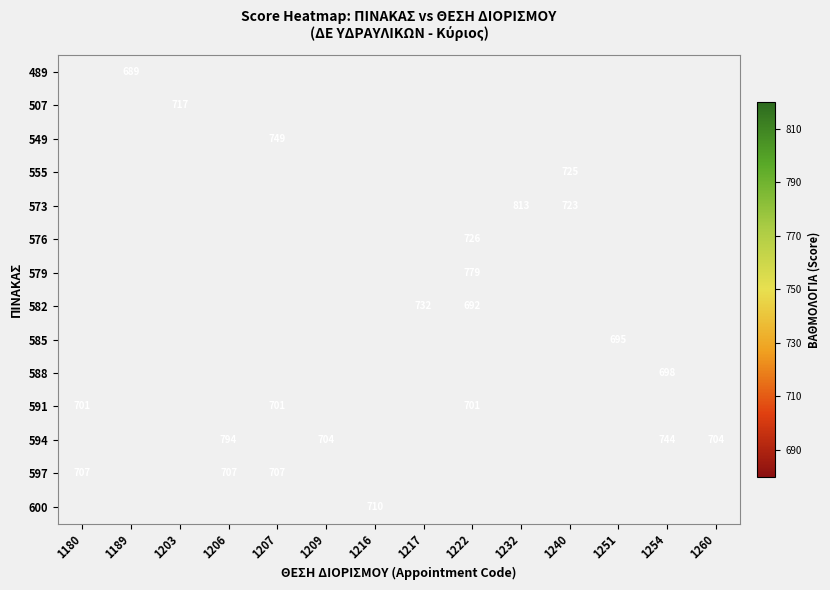

What is the smallest value displayed?

689.0